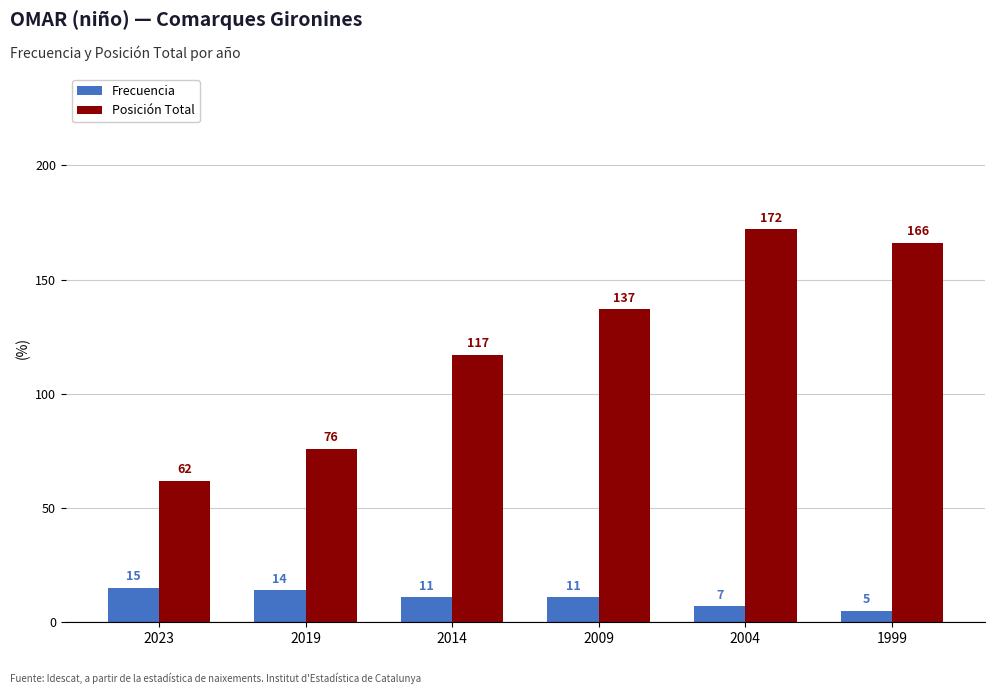

List the series in order of their peak value, lowest first.

Frecuencia, Posición Total